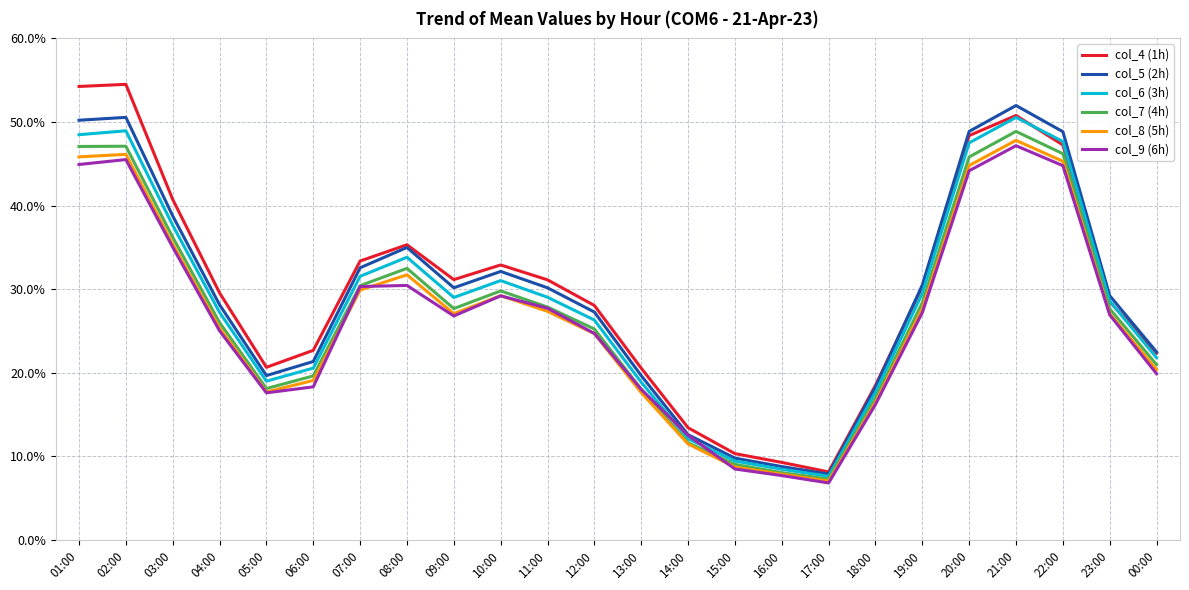

Is this an area chart (filled region under the line)?

No